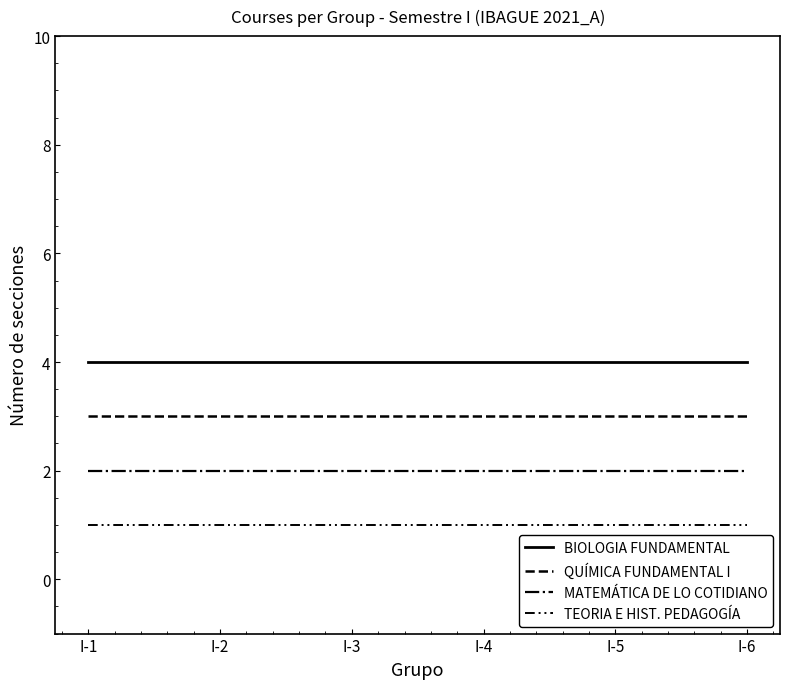

List the labels in order of MATEMÁTICA DE LO COTIDIANO value, largest first.

I-1, I-2, I-3, I-4, I-5, I-6